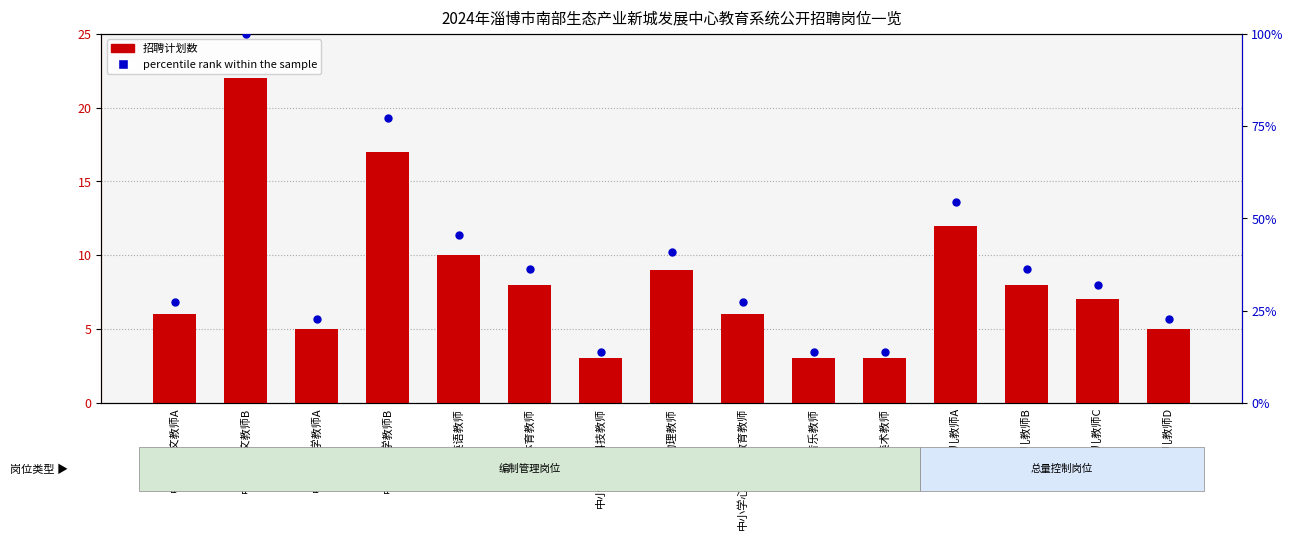

What are all the series names shown in the legend?

招聘计划数, percentile rank within the sample